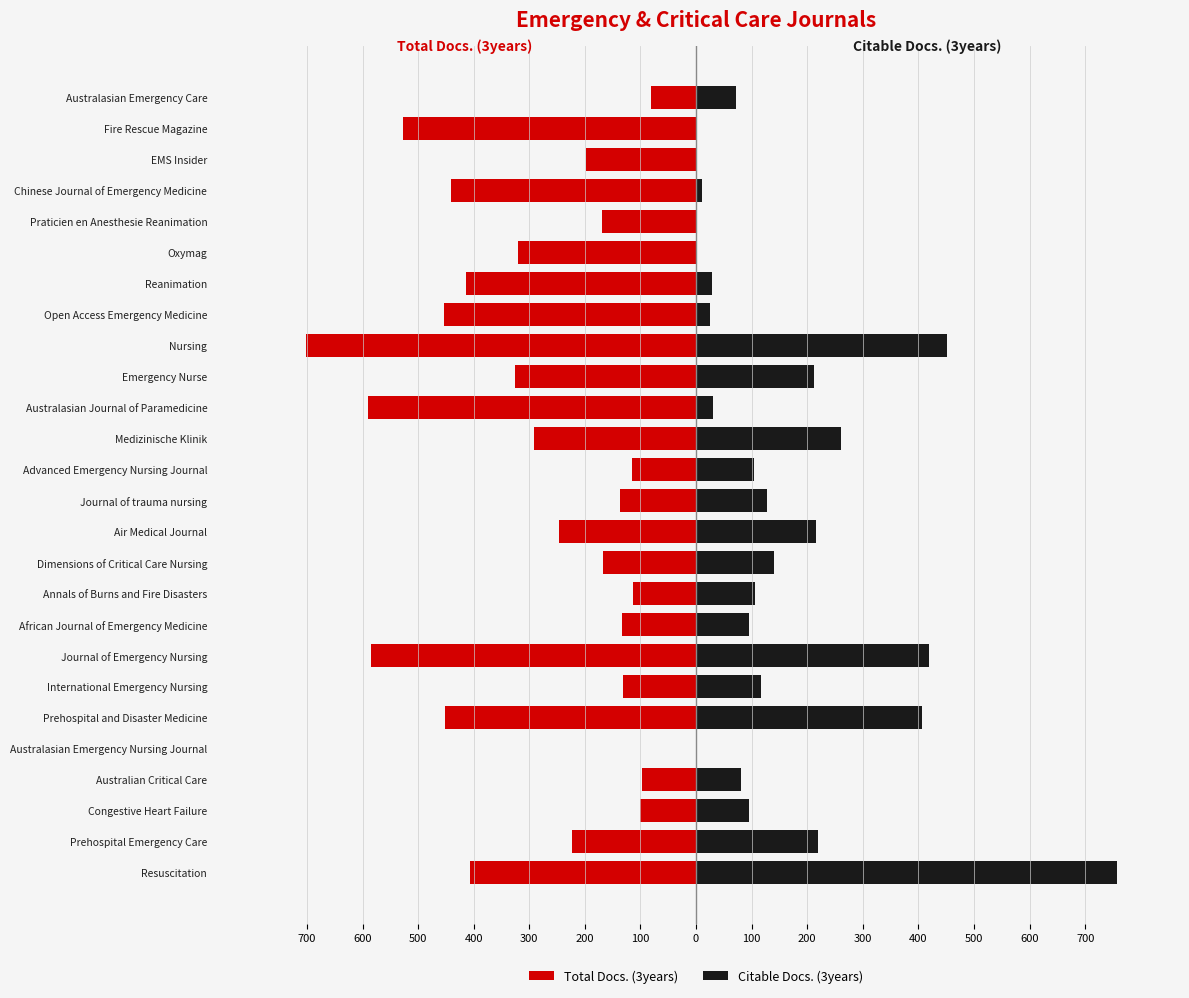

What is the average value of the Total Docs. (3years) series?

-286